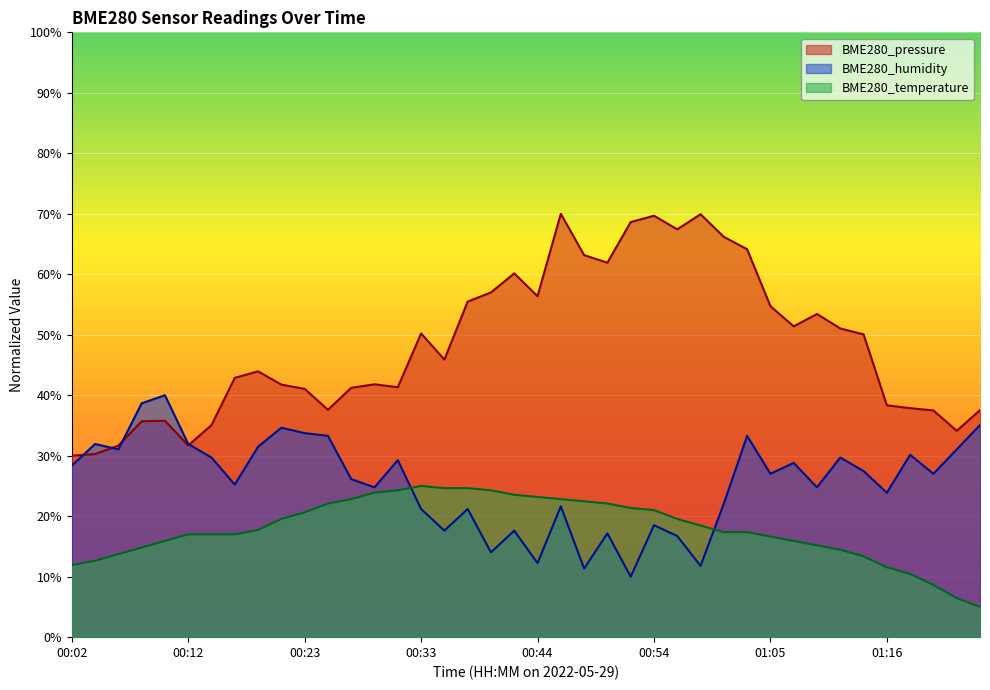

At 00:39, list the series in order from largest to smallest.

BME280_pressure, BME280_temperature, BME280_humidity